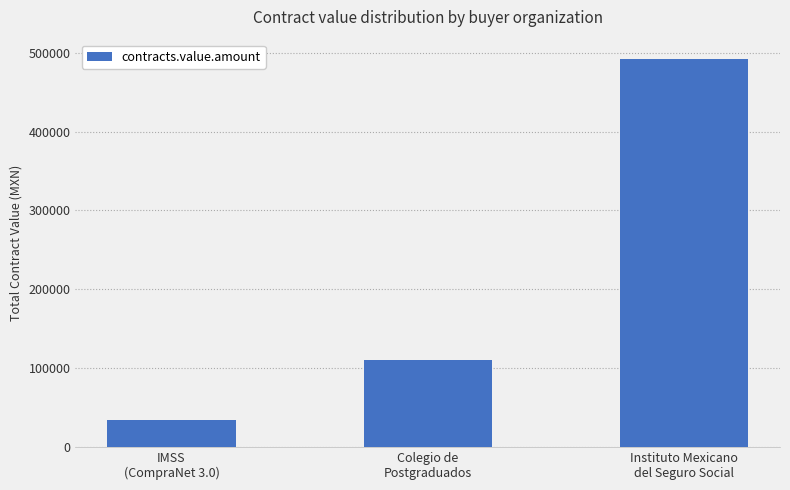

Which category has the highest value across all series?

Instituto Mexicano
del Seguro Social